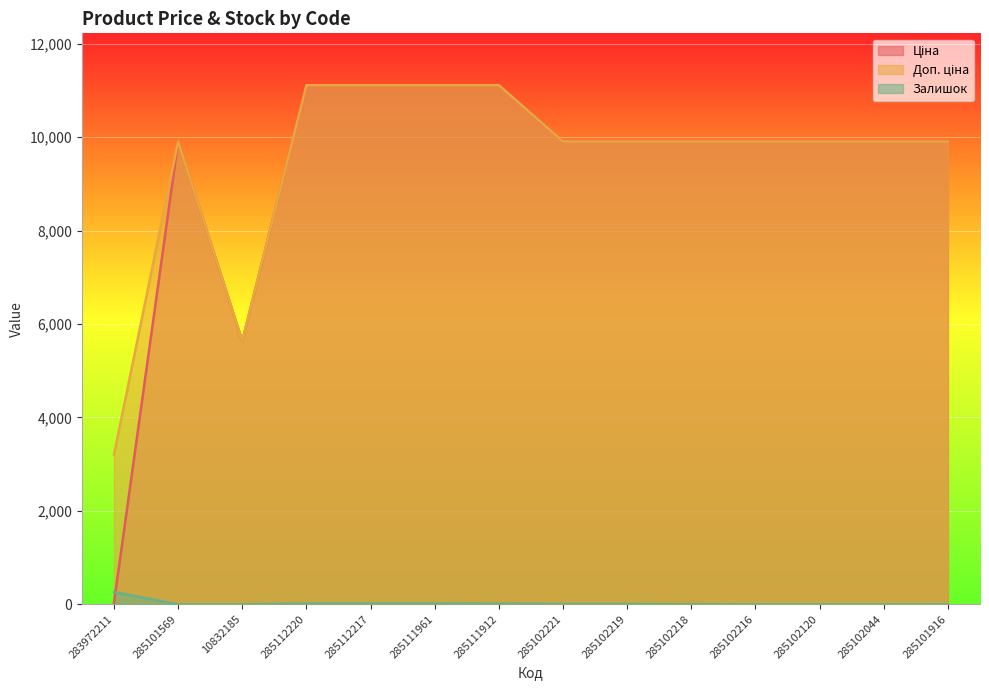

True or false: Ціна and Доп. ціна intersect in this chart.

False